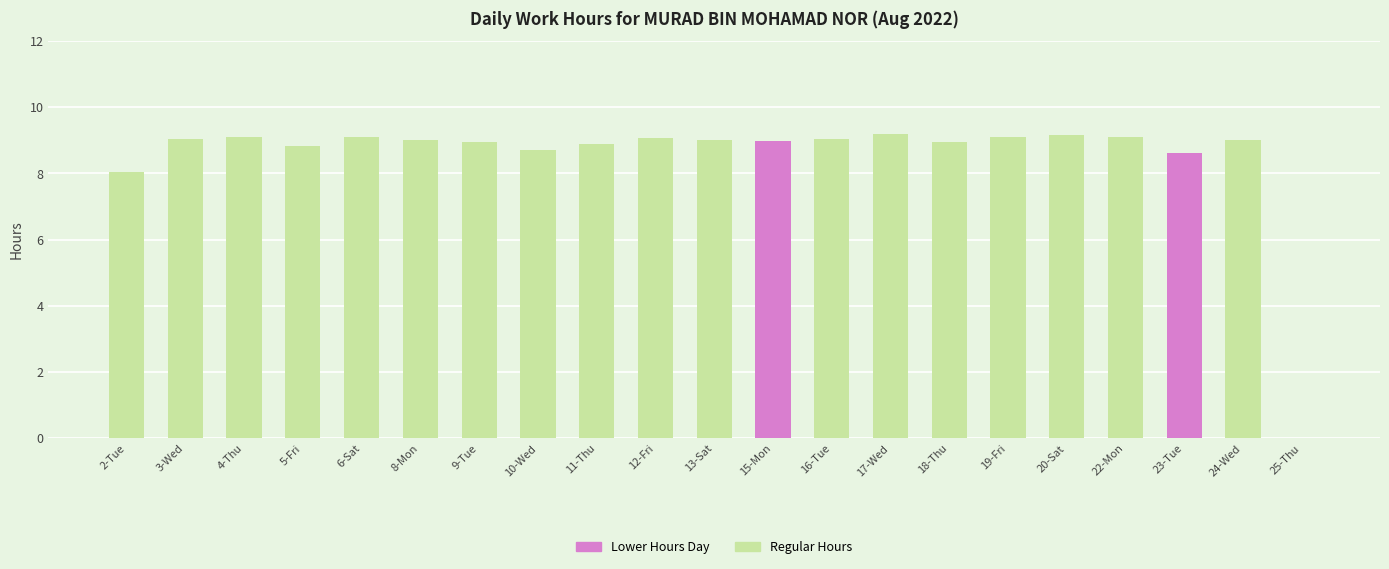

What is the greatest value displayed?

9.2